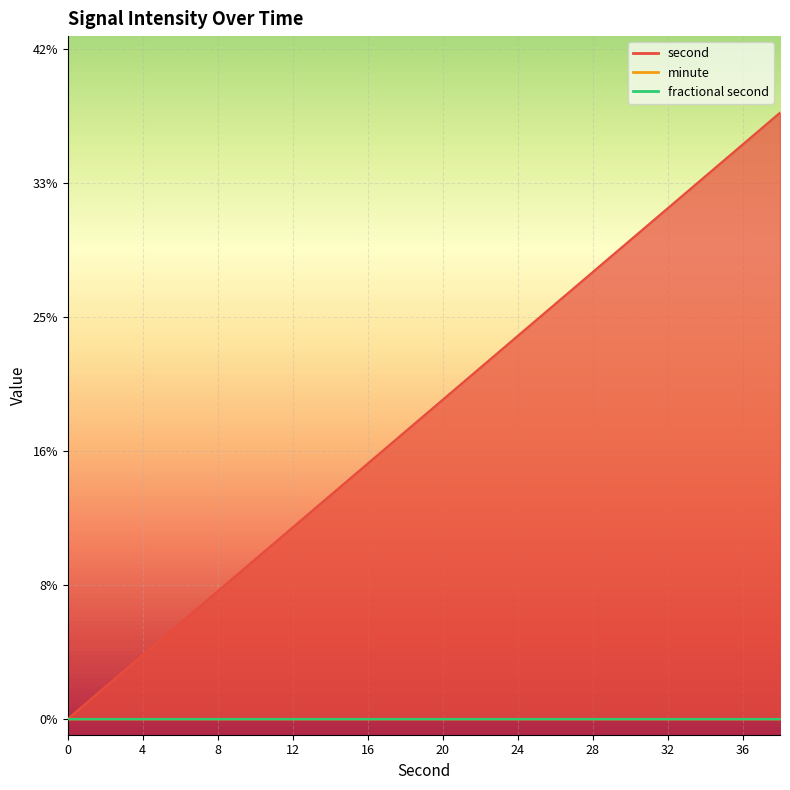

What is the spread (max minus min) of values at 20?

20